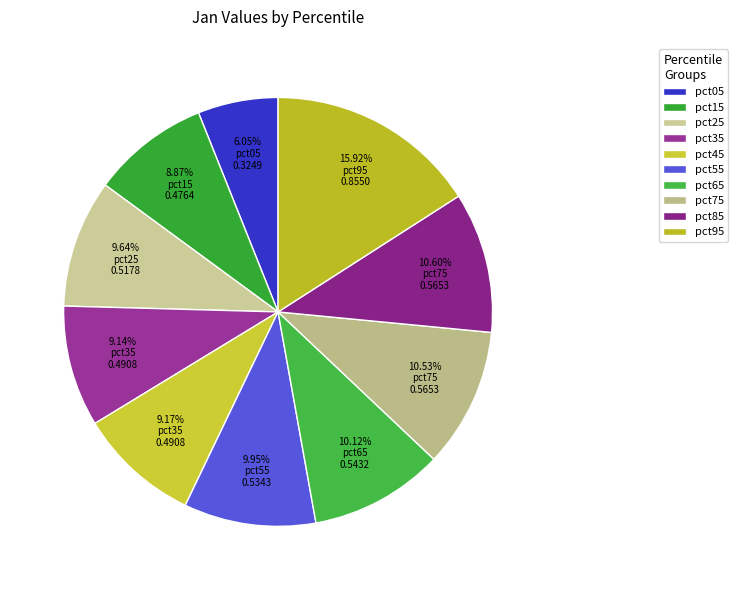

Which has a higher value, pct55 or pct75?

pct75